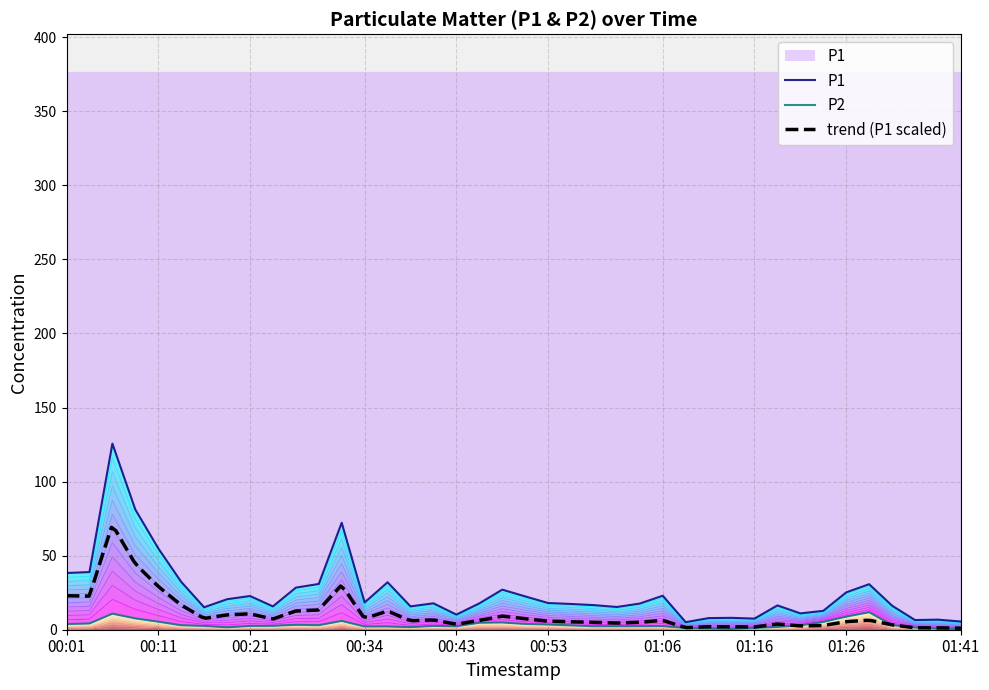

What is the minimum value for P2?

0.6